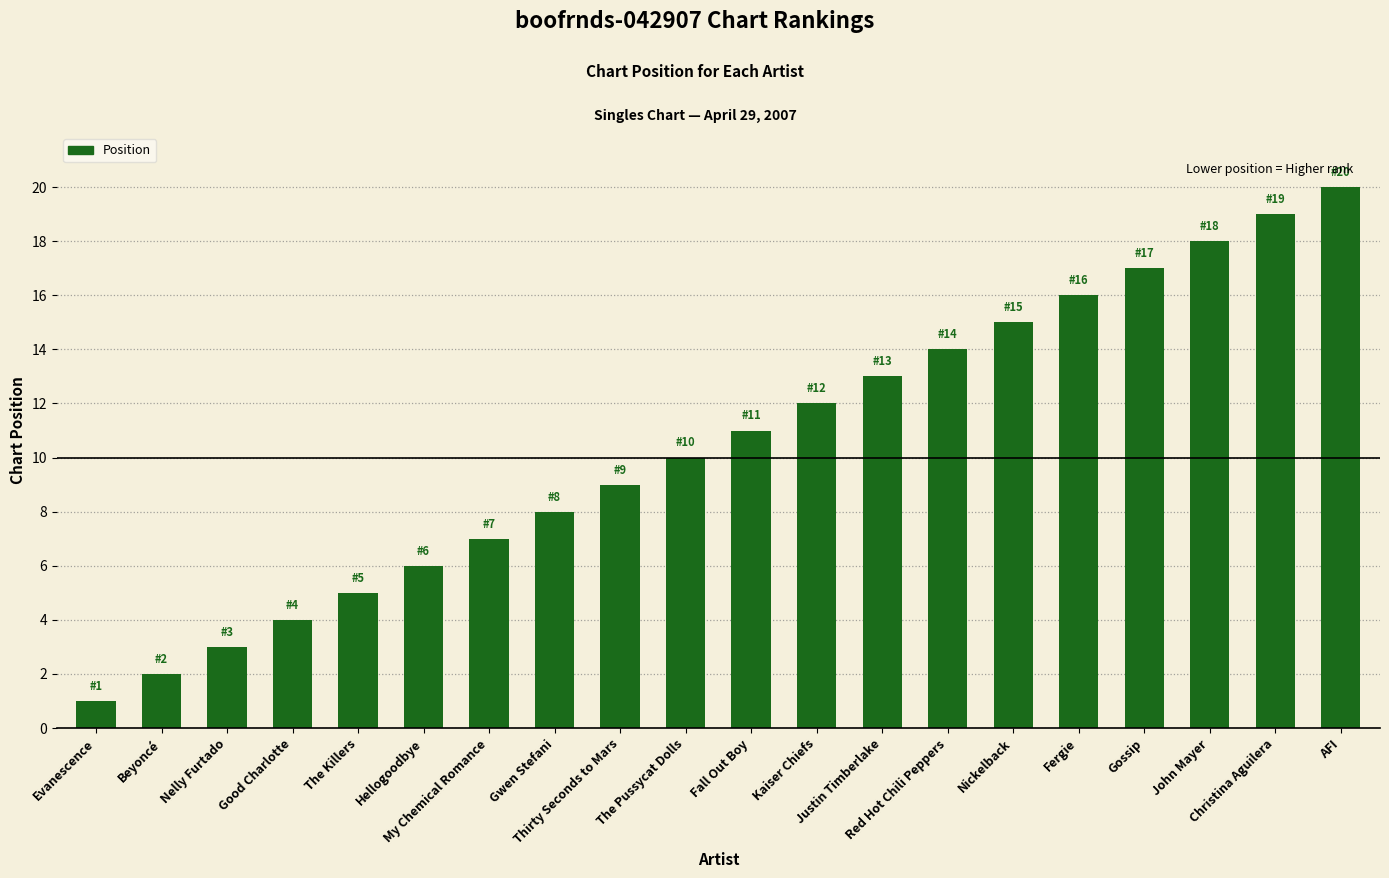

Rank the categories by value from highest to lowest.

AFI, Christina Aguilera, John Mayer, Gossip, Fergie, Nickelback, Red Hot Chili Peppers, Justin Timberlake, Kaiser Chiefs, Fall Out Boy, The Pussycat Dolls, Thirty Seconds to Mars, Gwen Stefani, My Chemical Romance, Hellogoodbye, The Killers, Good Charlotte, Nelly Furtado, Beyoncé, Evanescence